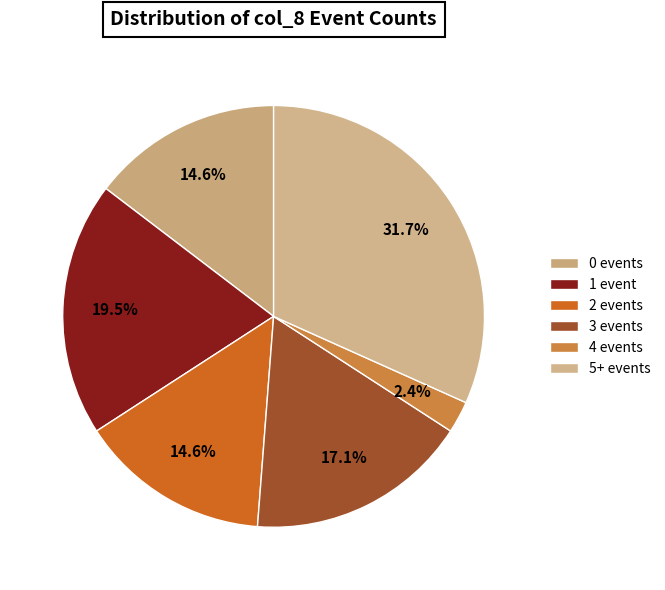

Count the number of slices in the pie.

6